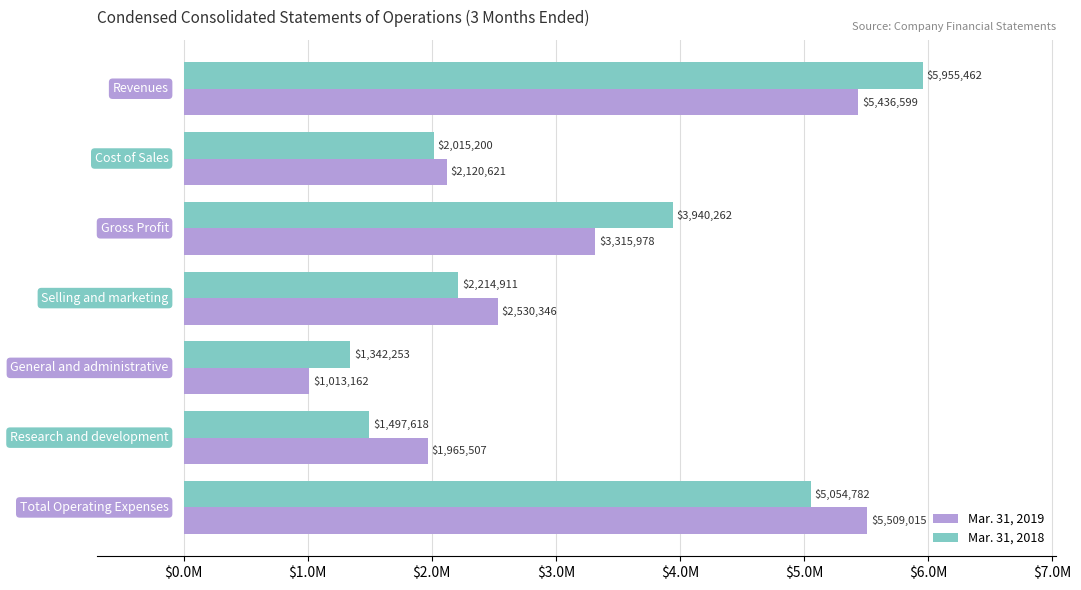

Which series has the largest total across all categories?

Mar. 31, 2018